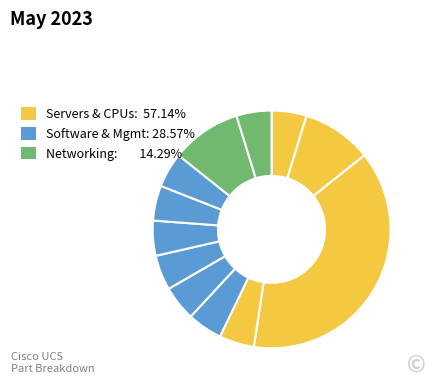

How many segments does this pie chart have?

12